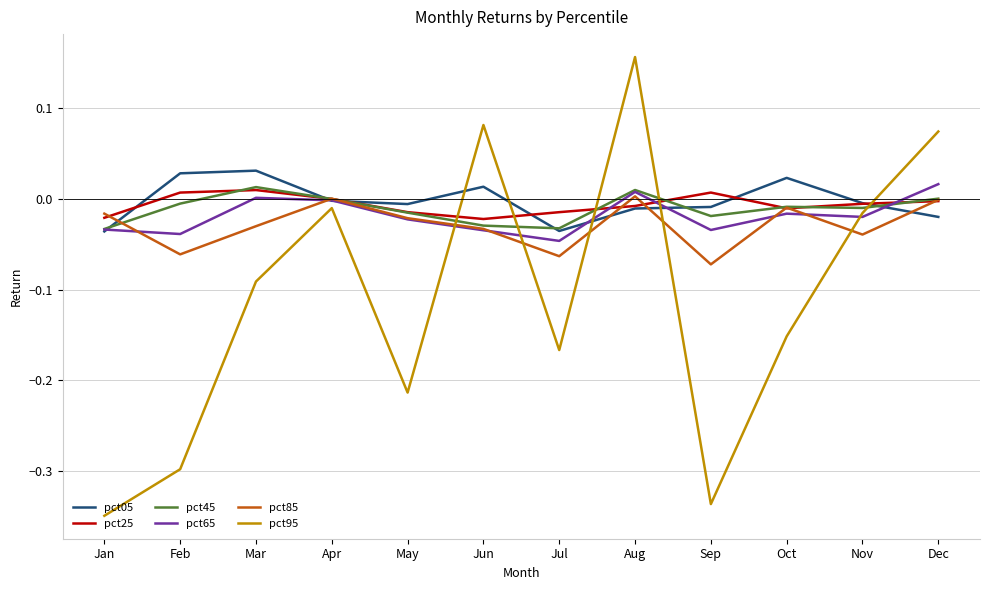

What are all the series names shown in the legend?

pct05, pct25, pct45, pct65, pct85, pct95